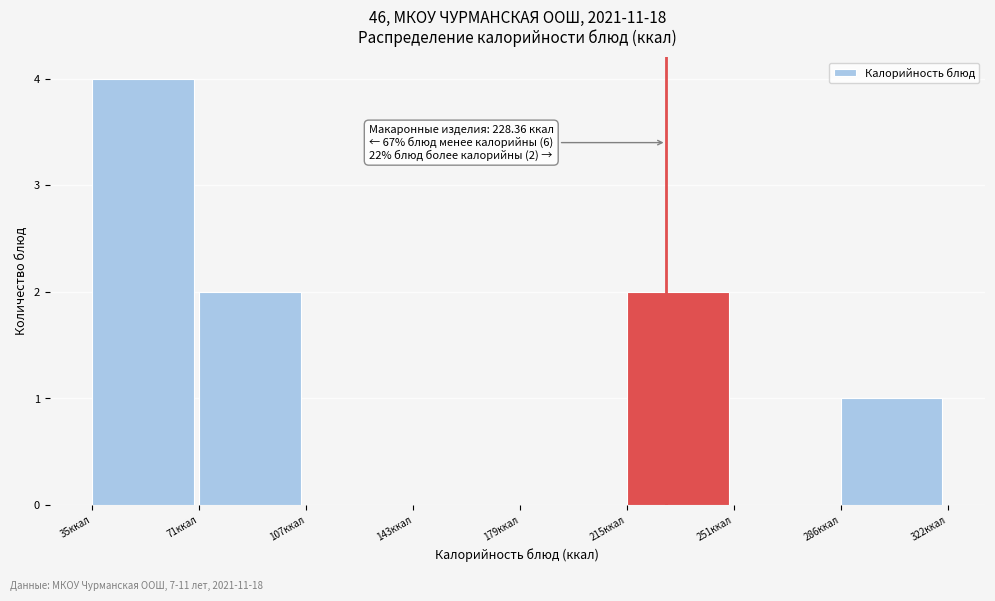

Which range on the x-axis has the tallest bar?

35 to 70